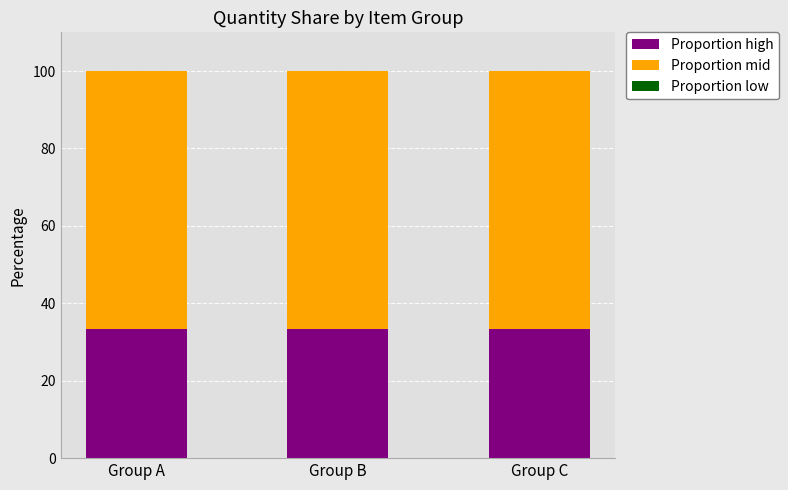

The value of Proportion high at Group C is 56.5. True or false?

False